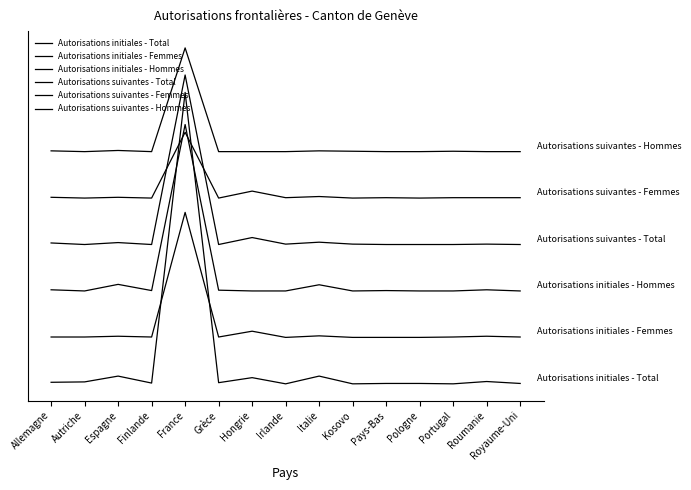

Does the chart have visible grid lines?

No